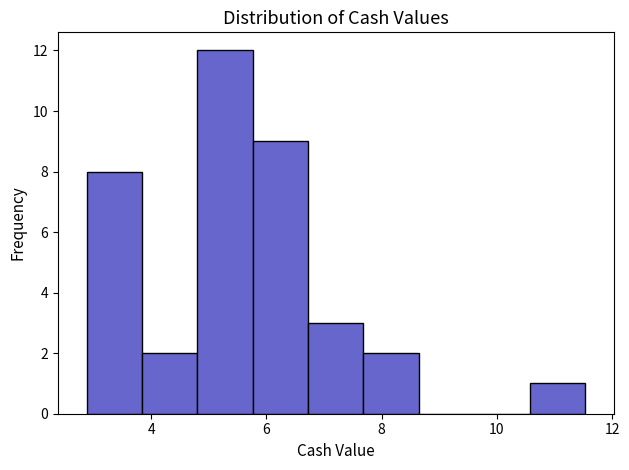

Over which range of the x-axis is the bar tallest?

4.8 to 5.8